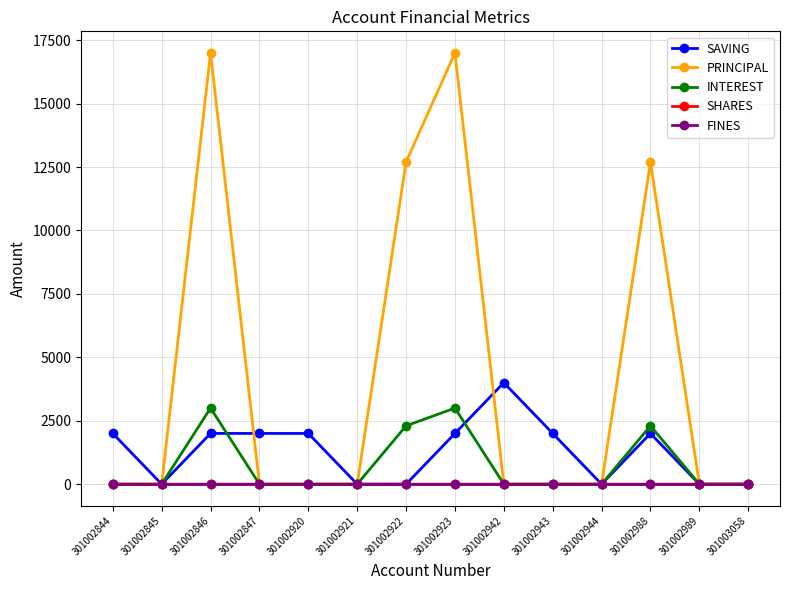

Between 301002943 and 301003058, which series saw the biggest shift?

SAVING